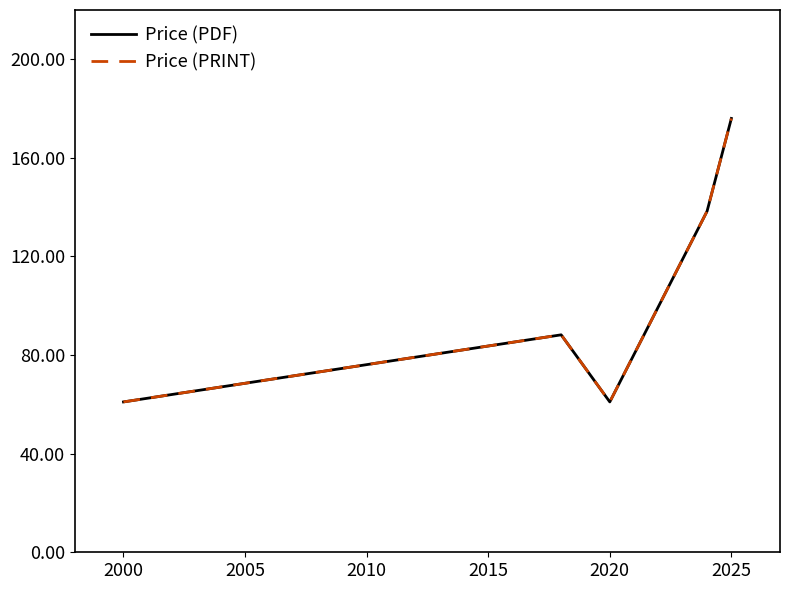

Is this an area chart (filled region under the line)?

No